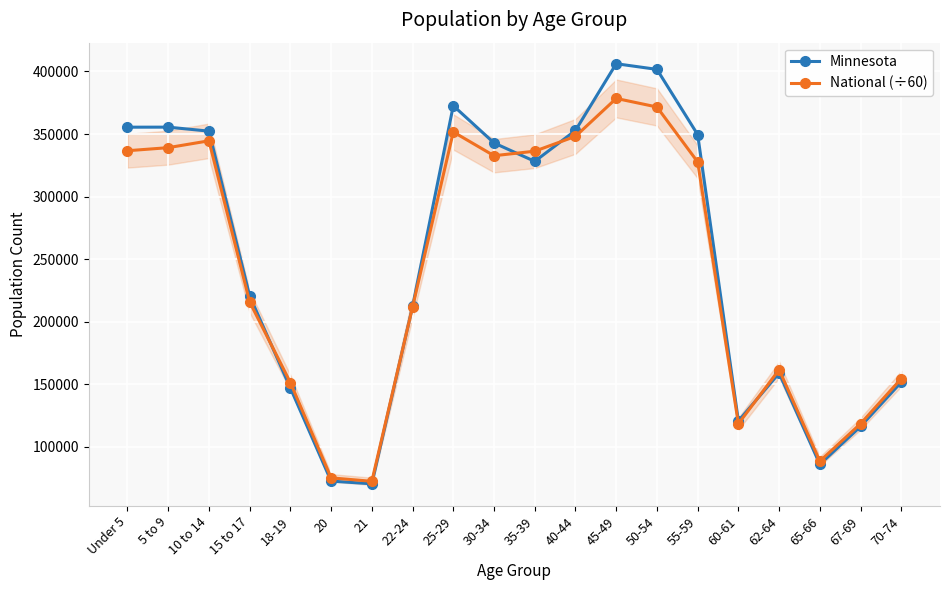

Between which two adjacent categories do Minnesota and National (÷60) first intersect?

15 to 17 and 18-19